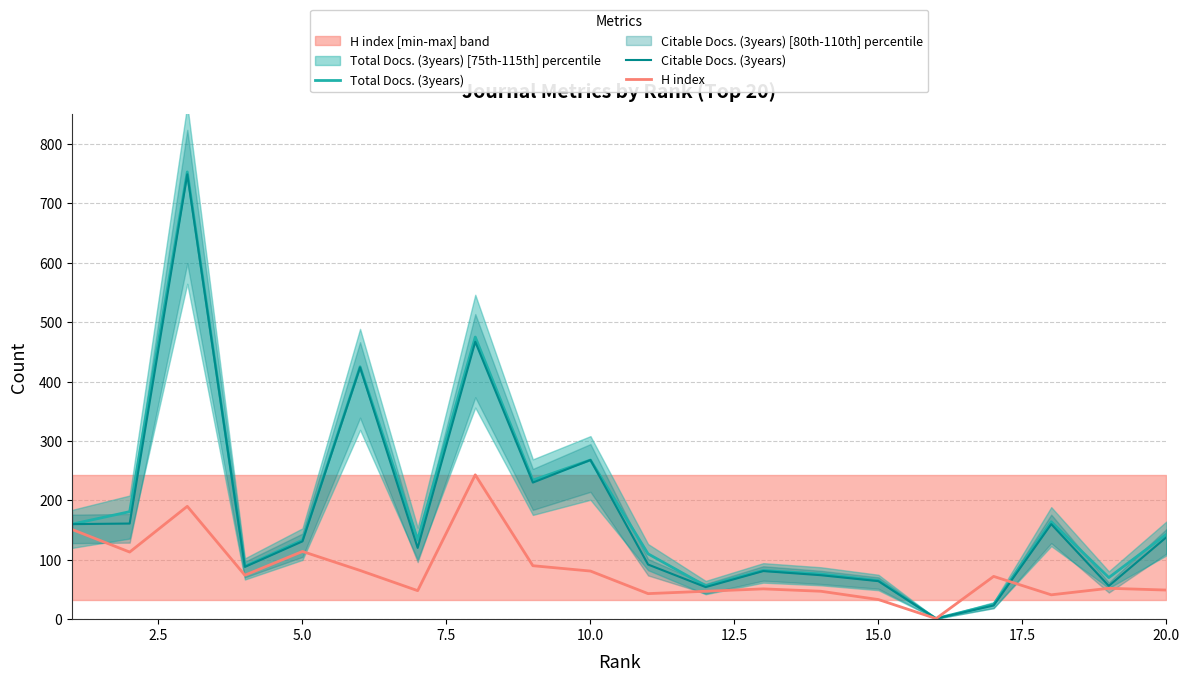

True or false: Citable Docs. (3years) and Total Docs. (3years) cross at least once.

False